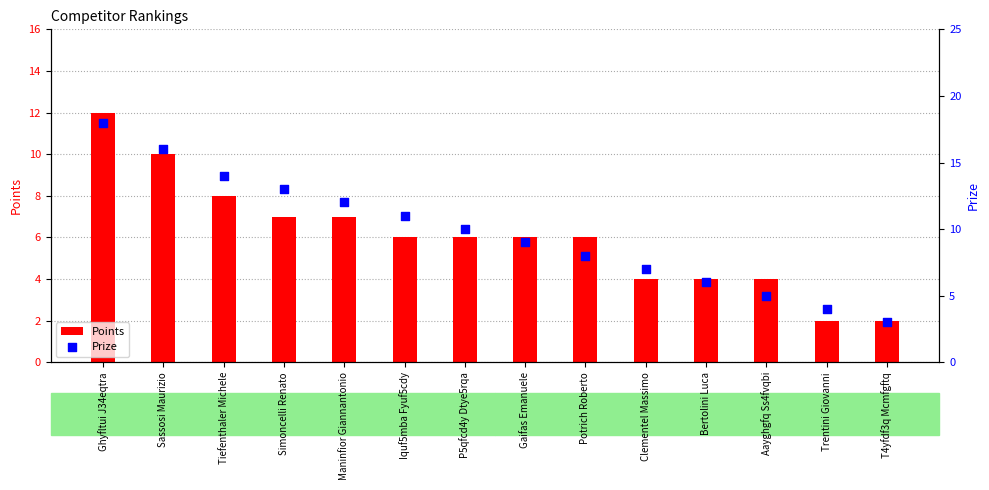

Which series has the largest total across all categories?

Prize